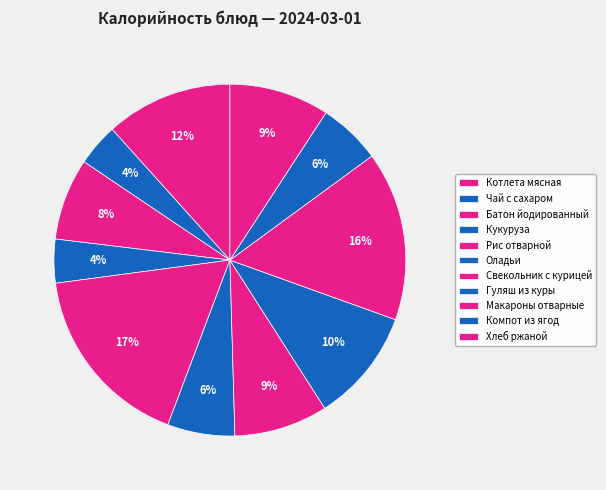

True or false: Оладьи accounts for 6% of the total.

True